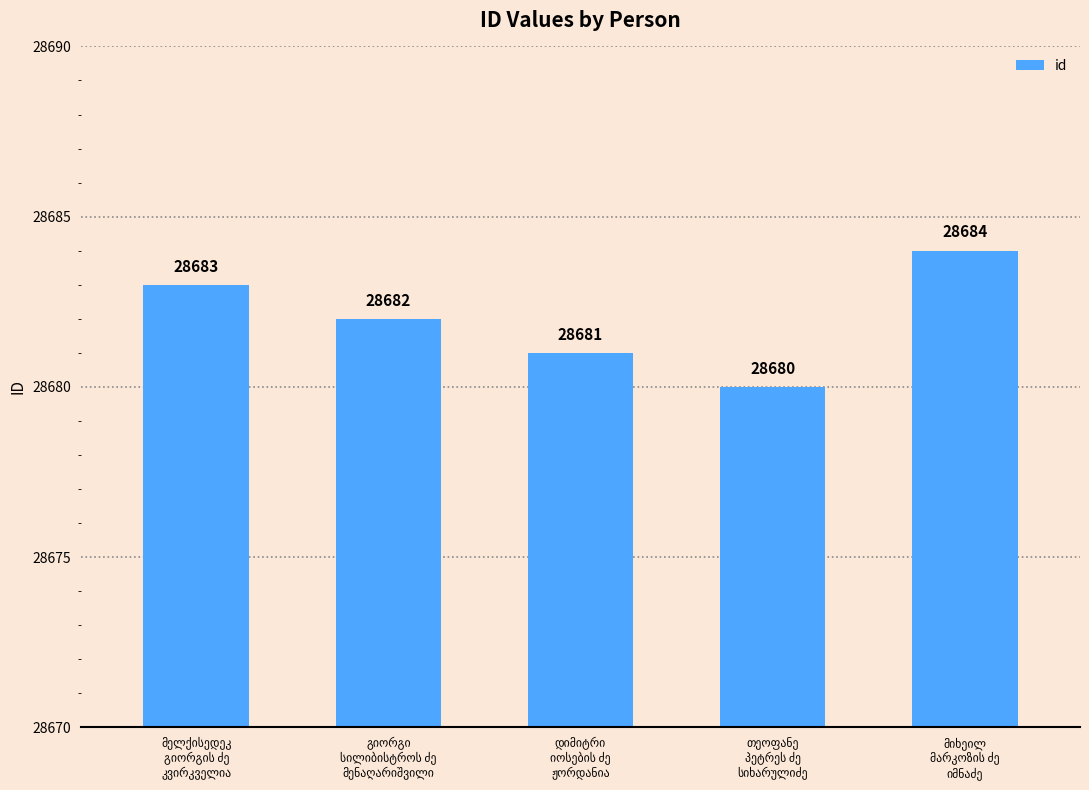

What is the value of the 2nd bar from the left?

28682